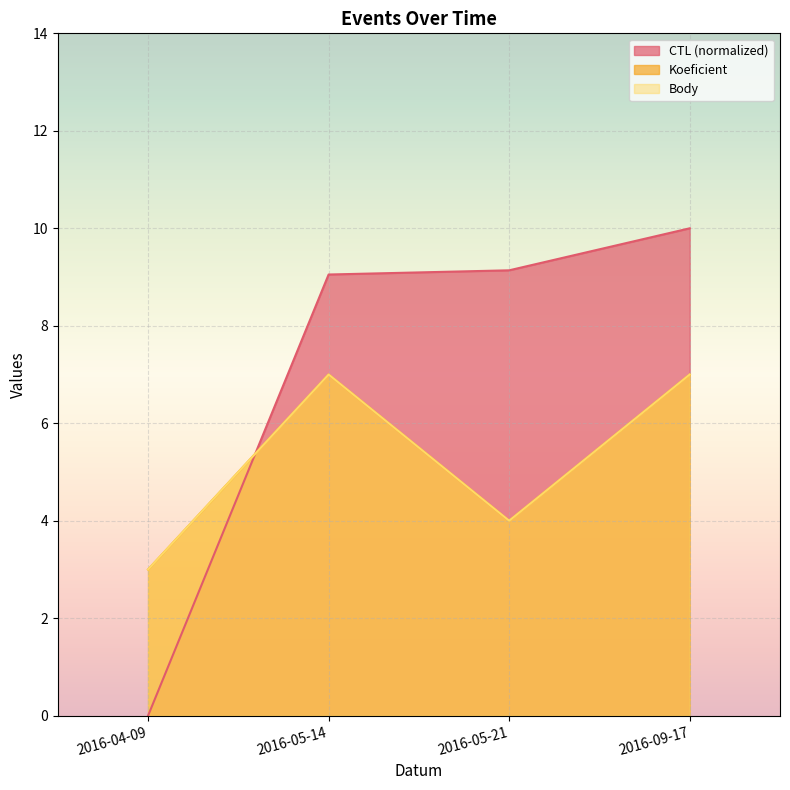

In Body, how many points are lower than both neighbors (excluding endpoints)?

1